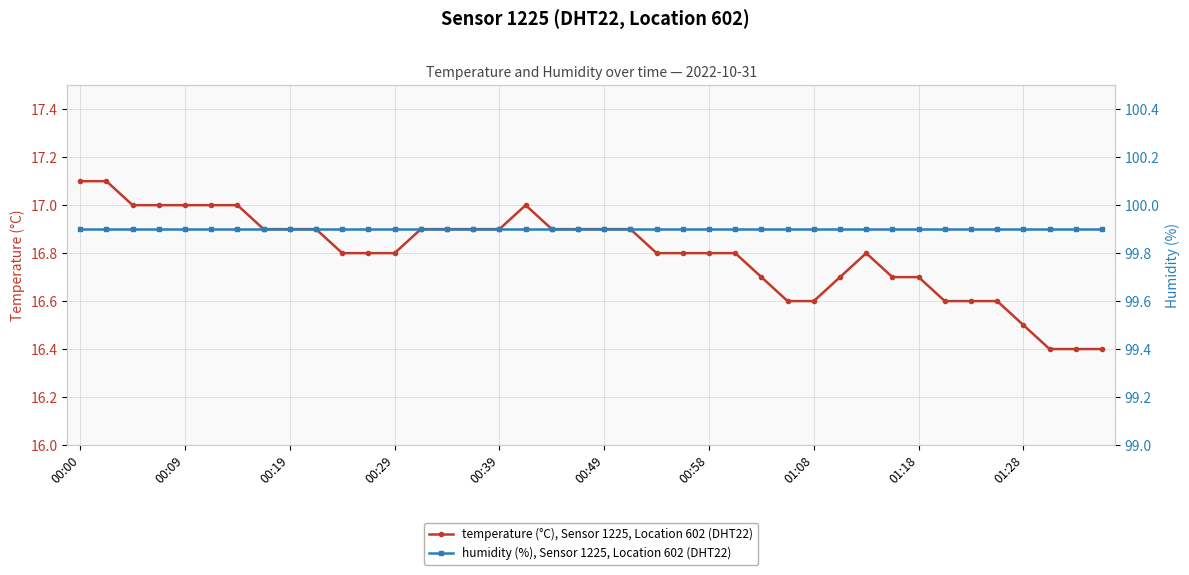

What is the maximum value shown in the chart?

99.9